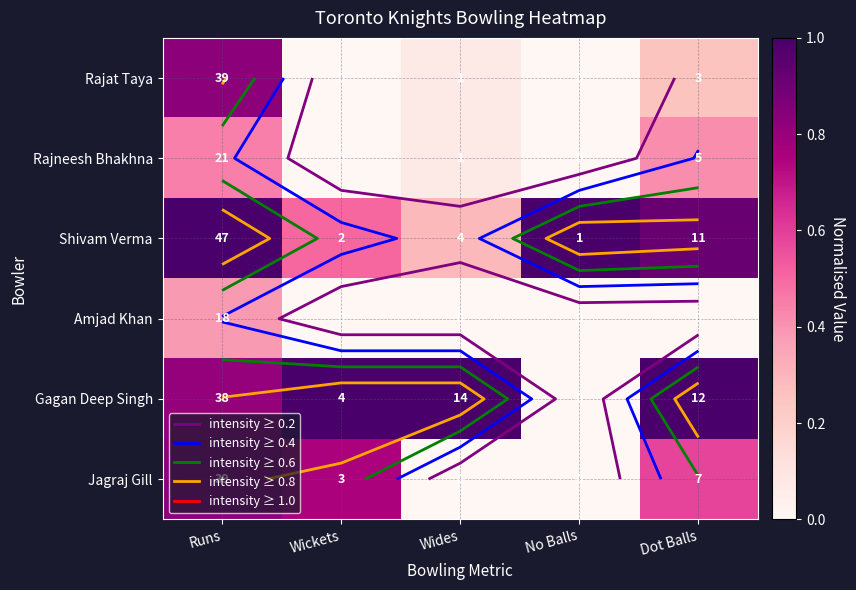

What is the total value across all series at Wides?

1.4